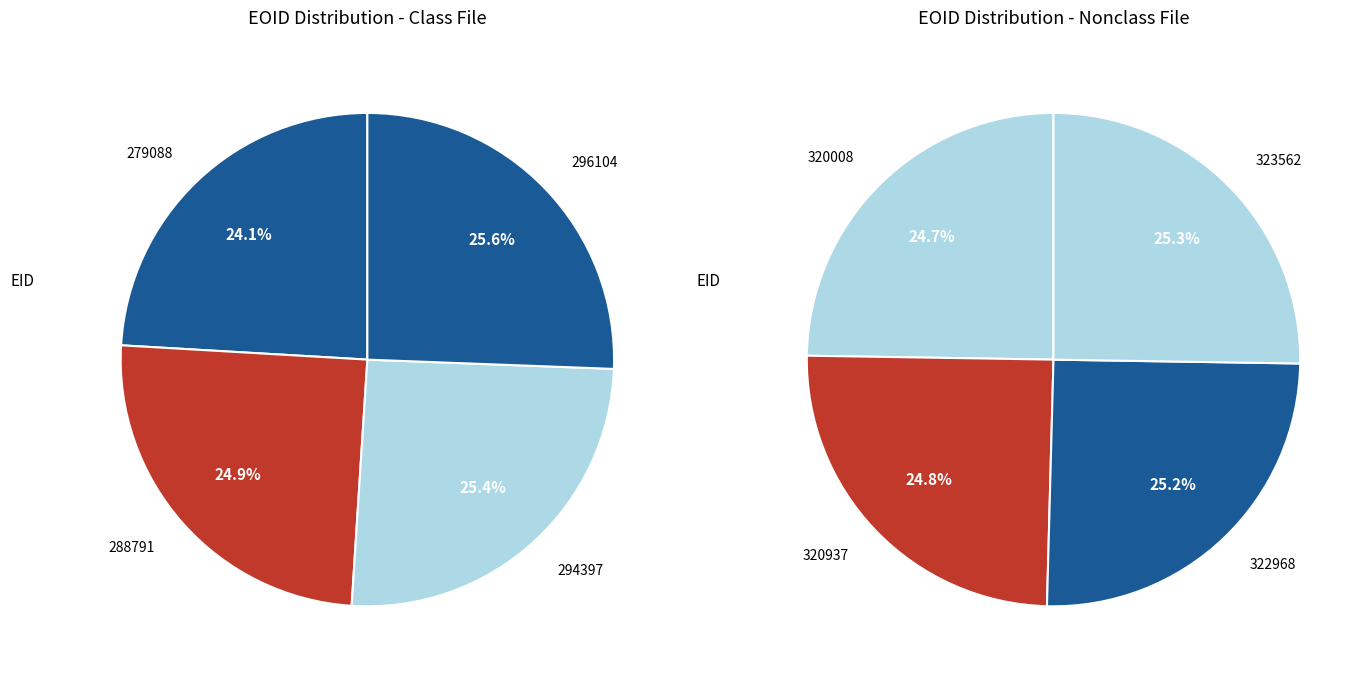

Is it true that 279088 is 18% of the pie?

False